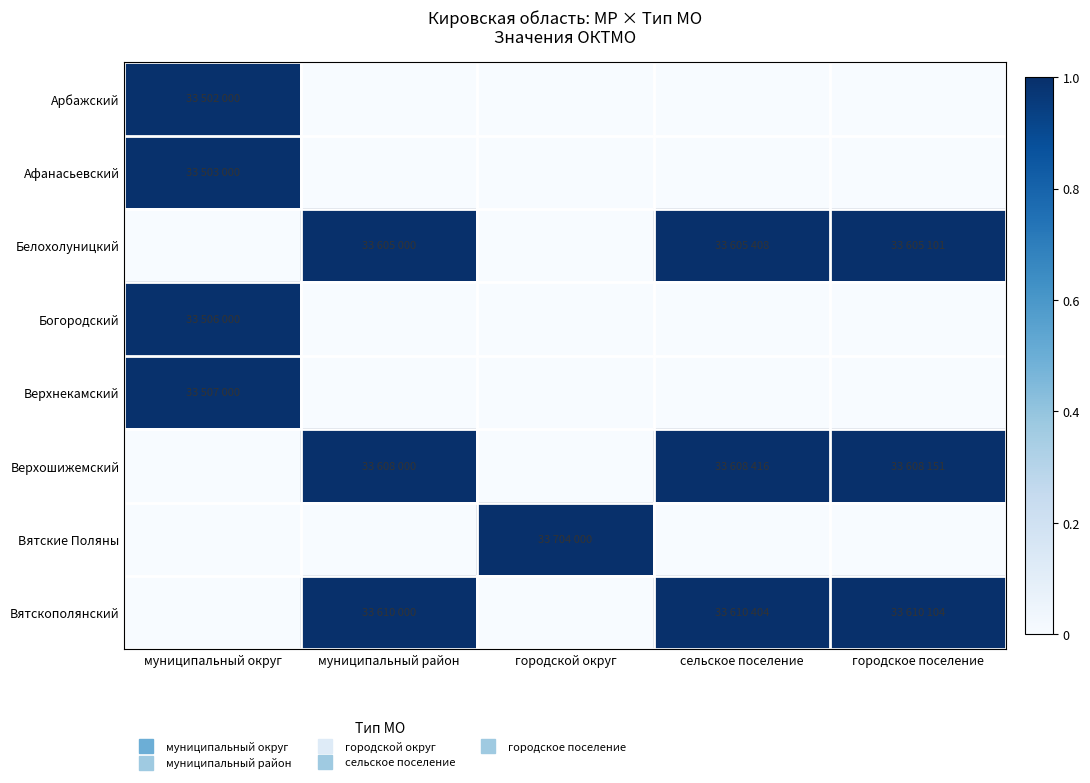

At which category is the sum across all series the highest?

муниципальный округ